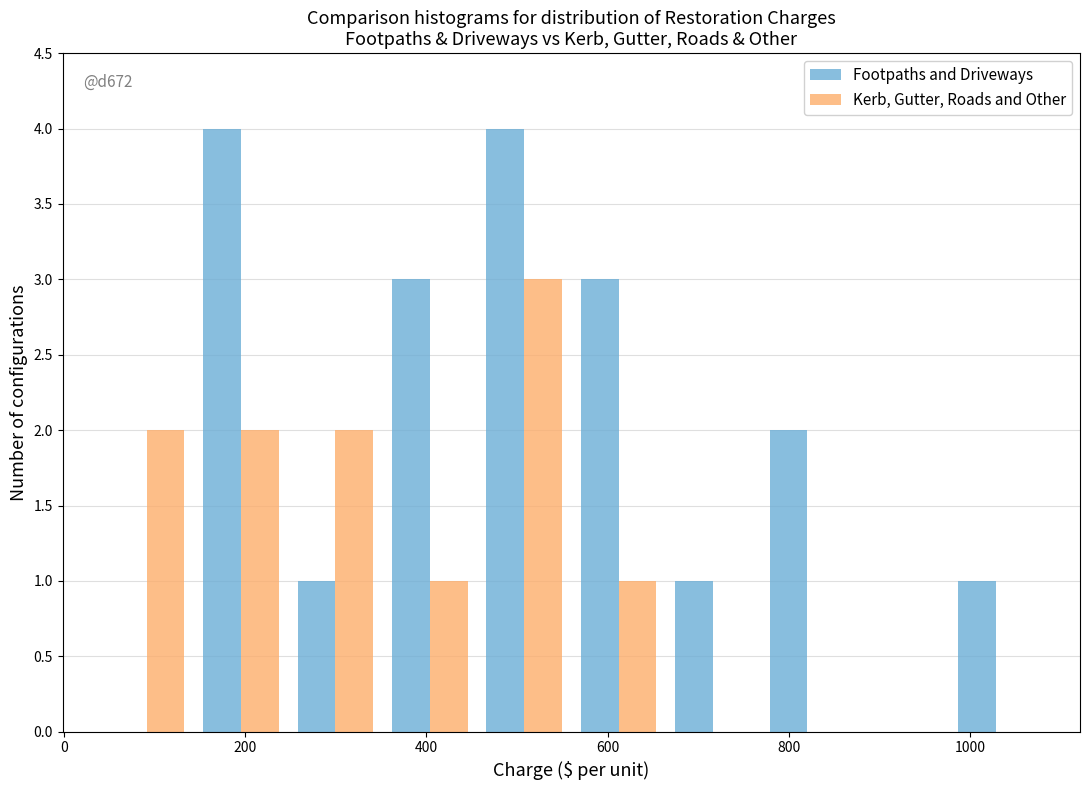

In the Kerb, Gutter, Roads and Other series, which range on the x-axis has the tallest bar?

460 to 560